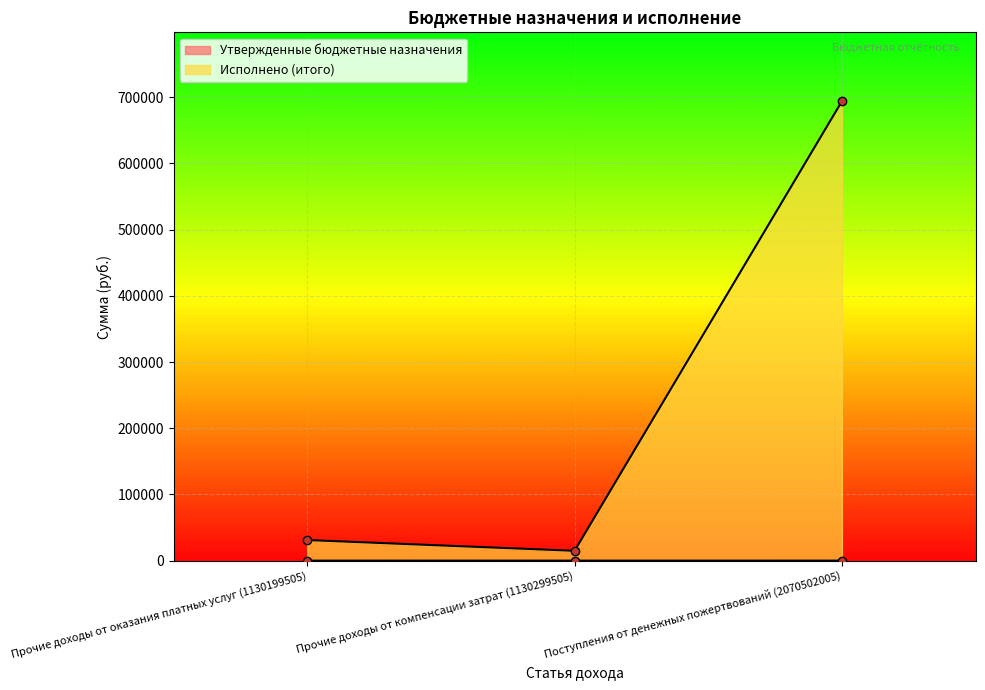

At which label does Утвержденные бюджетные назначения reach its minimum?

Прочие доходы от оказания платных услуг (1130199505)